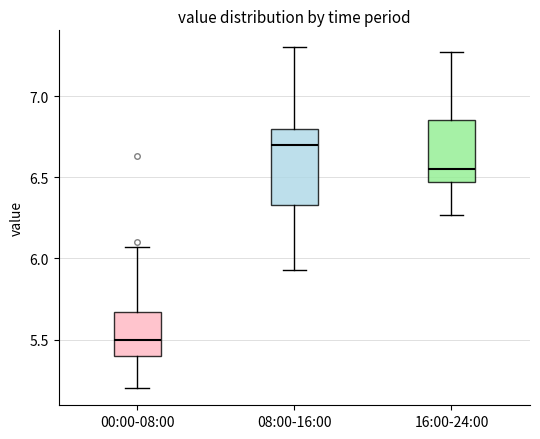

Reading left to right, read every box against the y-axis: the position of its median line, the range the box covers, and the ends of its whiskers. The values are not printed on the chart, so give them approximately, as read against the axis.

00:00-08:00: median 5.50, box 5.40 to 5.65, whiskers 5.20 to 6.05
08:00-16:00: median 6.70, box 6.35 to 6.80, whiskers 5.95 to 7.30
16:00-24:00: median 6.55, box 6.45 to 6.85, whiskers 6.25 to 7.25